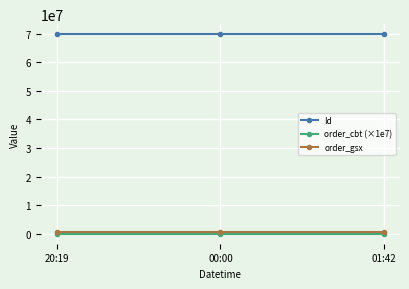

What are all the series names shown in the legend?

Id, order_cbt (×1e7), order_gsx